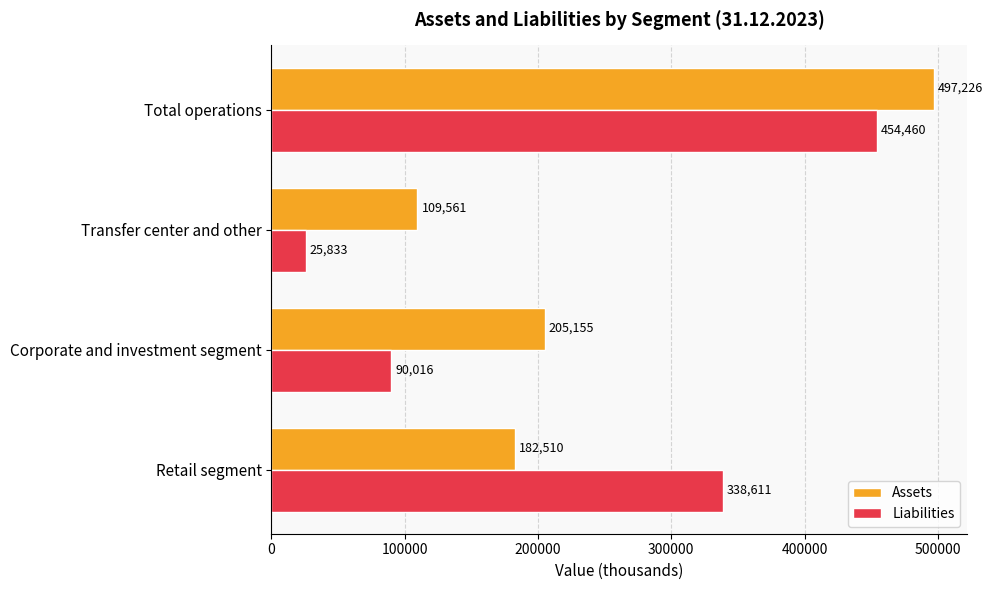

At which label is Assets closest to 303393?

Corporate and investment segment